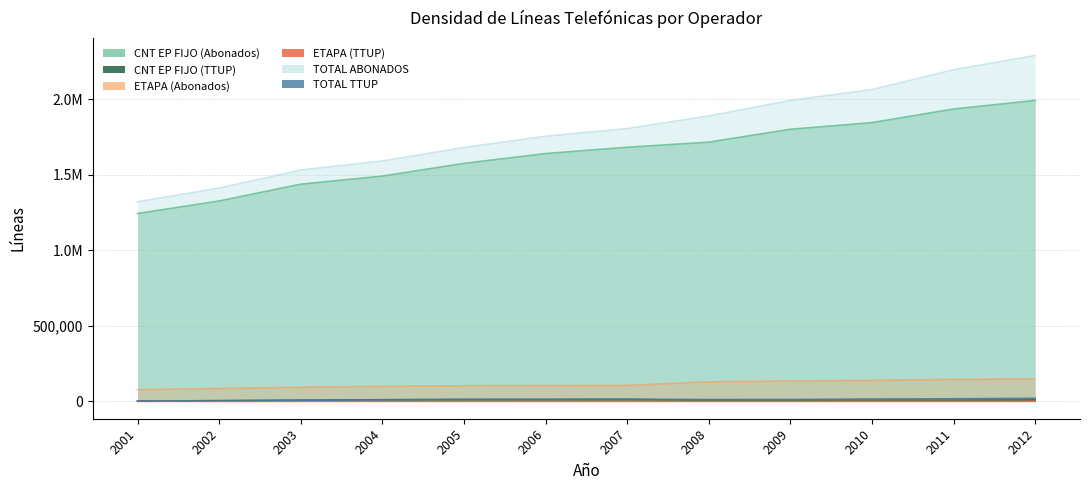

True or false: TOTAL TTUP has more than 2 points higher than both neighbors.

False